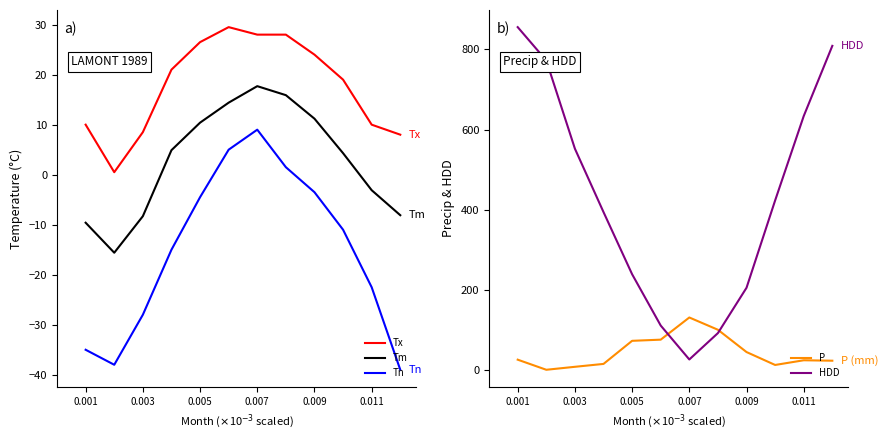

True or false: Tn and Tm cross at least once.

False